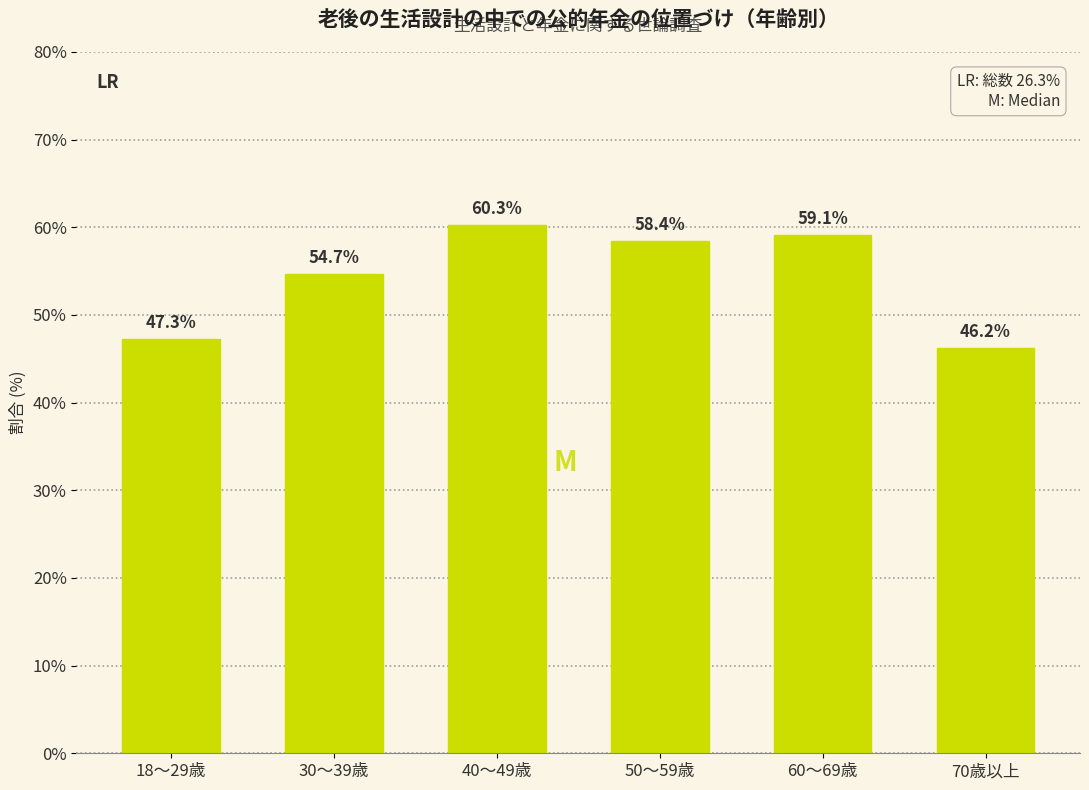

Reading left to right, transcribe all the data shown in this chart.

47.3	54.7	60.3	58.4	59.1	46.2